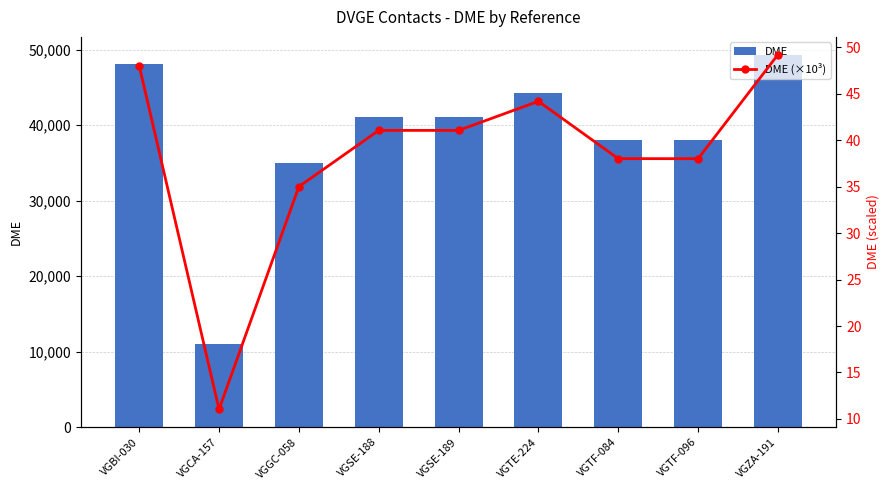

At which category is the sum across all series the highest?

VGZA-191